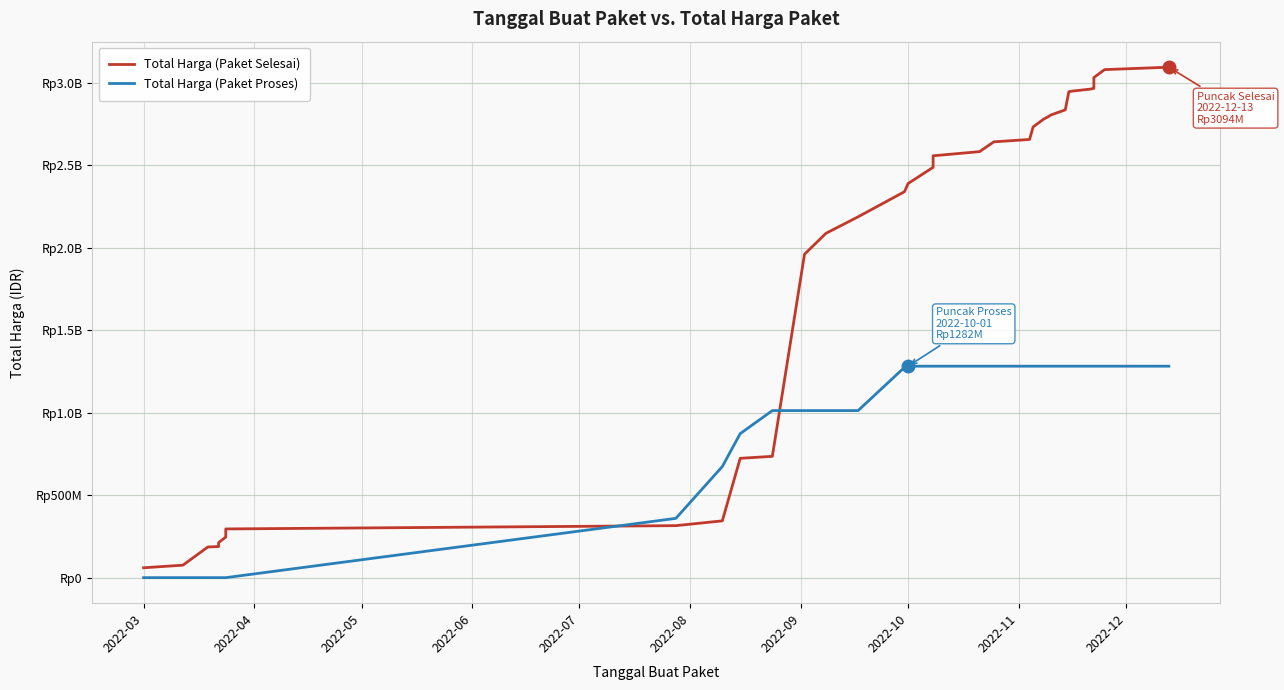

How many data points in Total Harga (Paket Proses) are less than 1281675930?

16